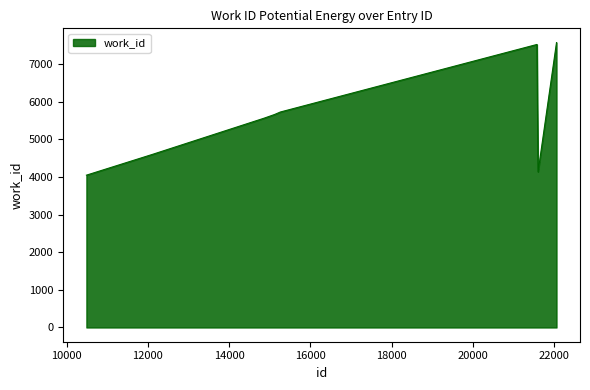

What is the difference between the maximum and minimum values?

3523